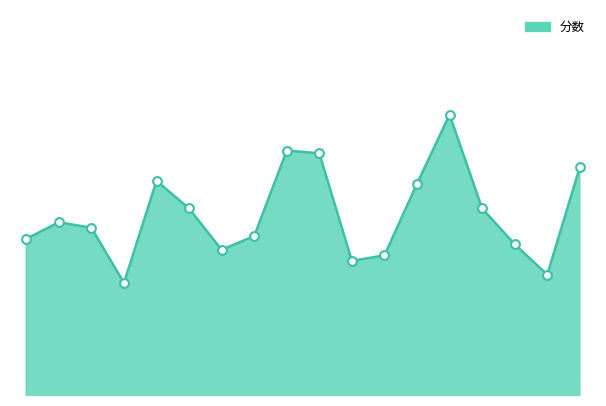

Is this an area chart (filled region under the line)?

Yes